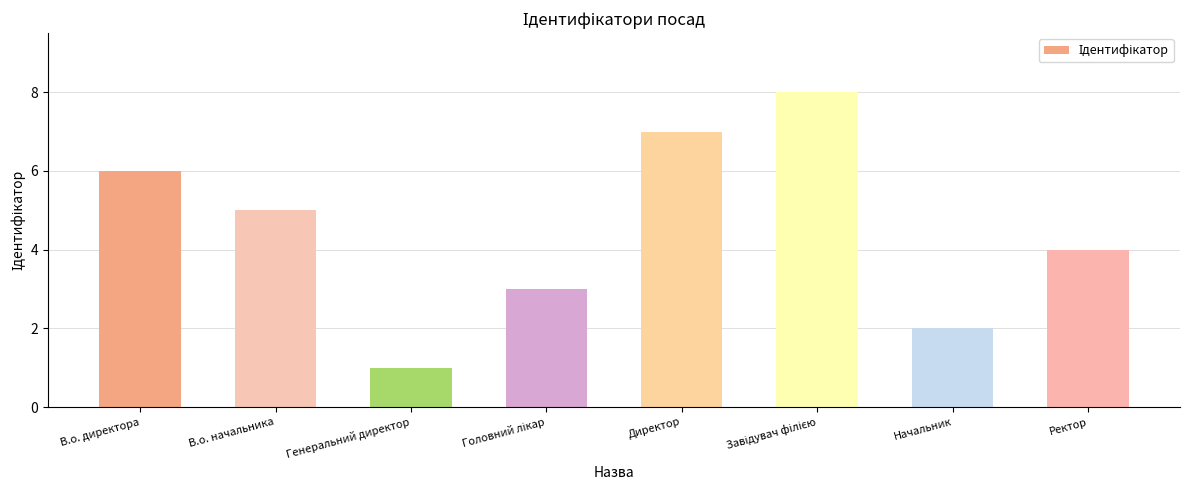

Count the values in the range 3 to 7.

5